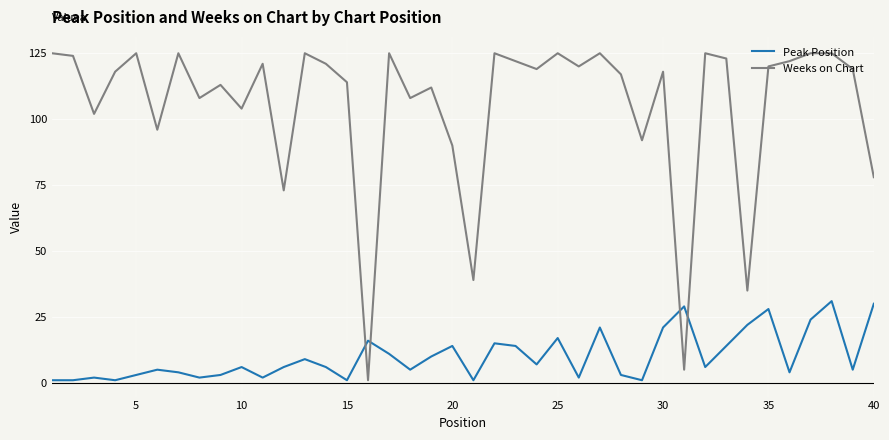

True or false: Weeks on Chart has more than 2 points higher than both neighbors.

True